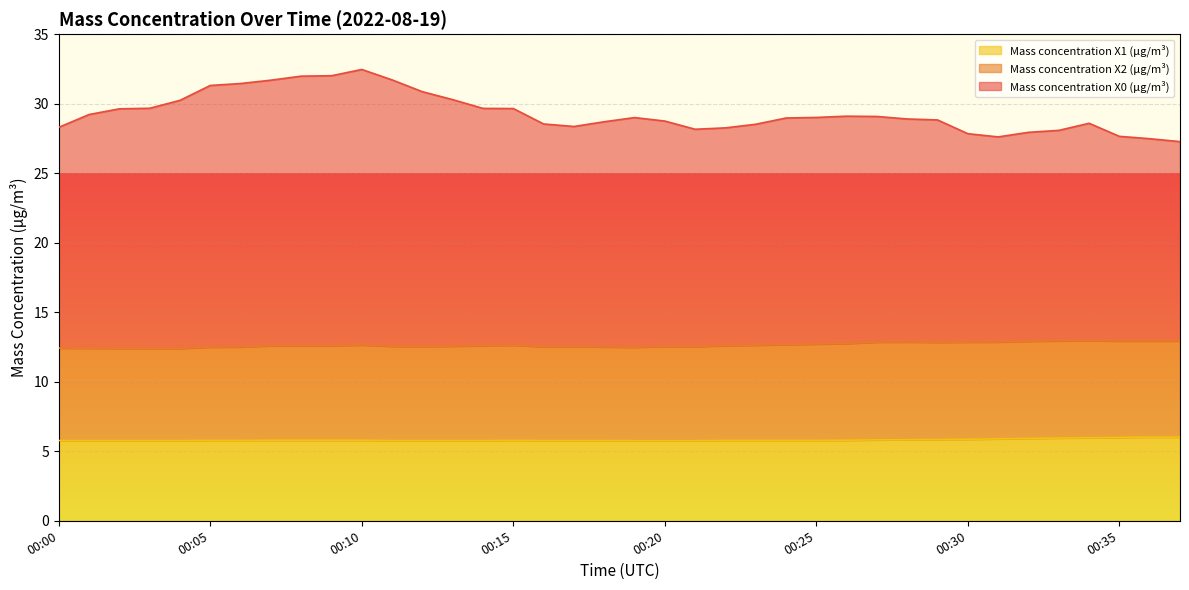

The value of Mass concentration X1 (μg/m³) at 00:25 is 5.8. True or false?

True